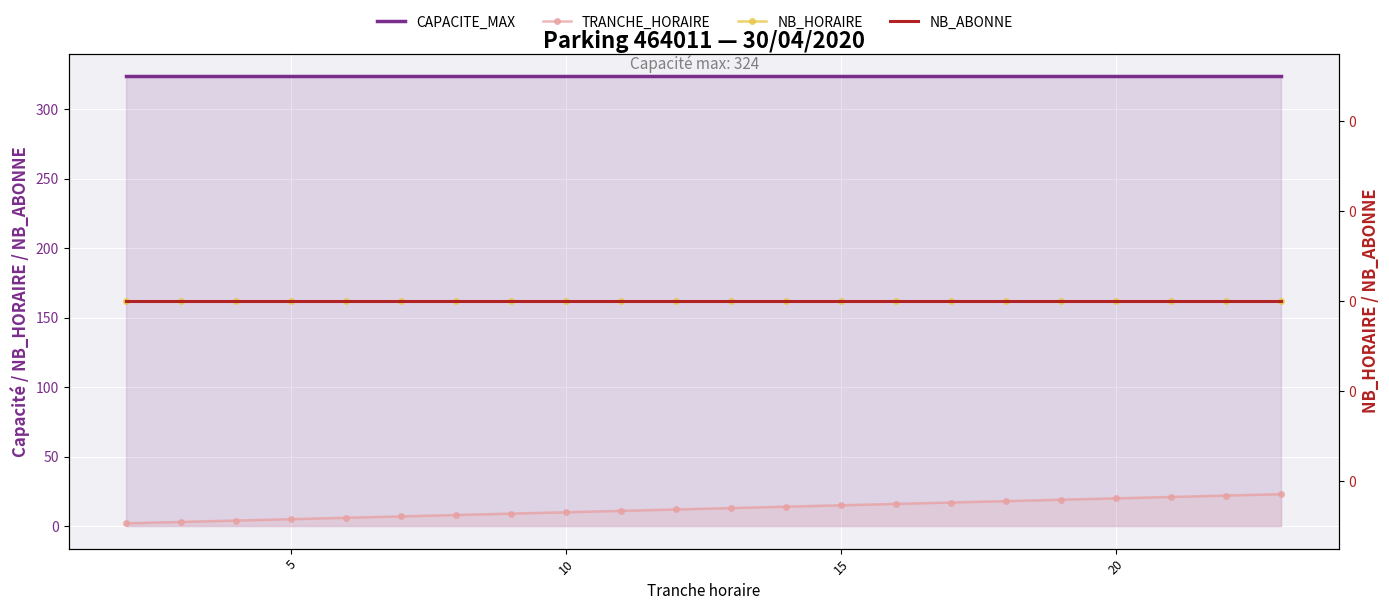

Read the TRANCHE_HORAIRE value at 15, to the nearest 10.

20